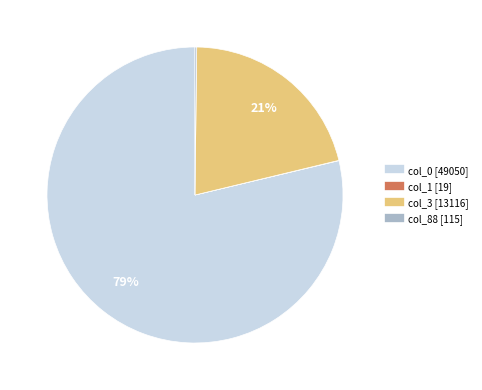

Is there a majority slice in this chart?

Yes